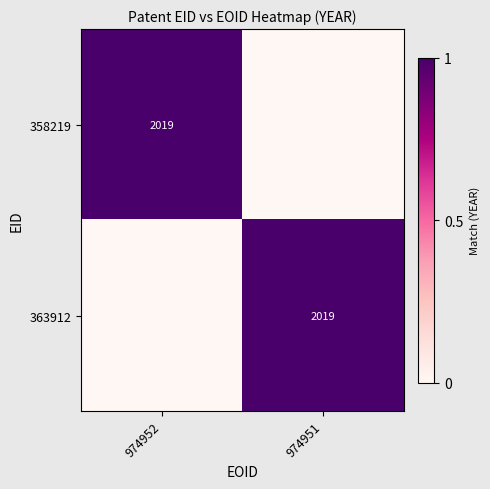

What is the greatest value displayed?

1